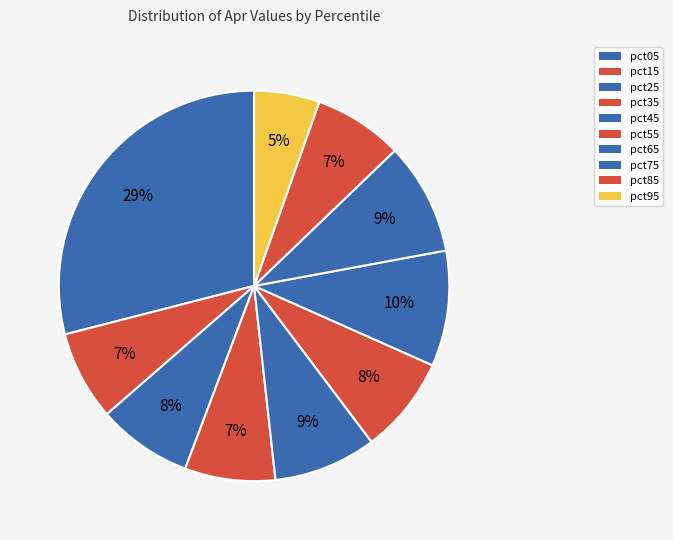

Count the number of slices in the pie.

10